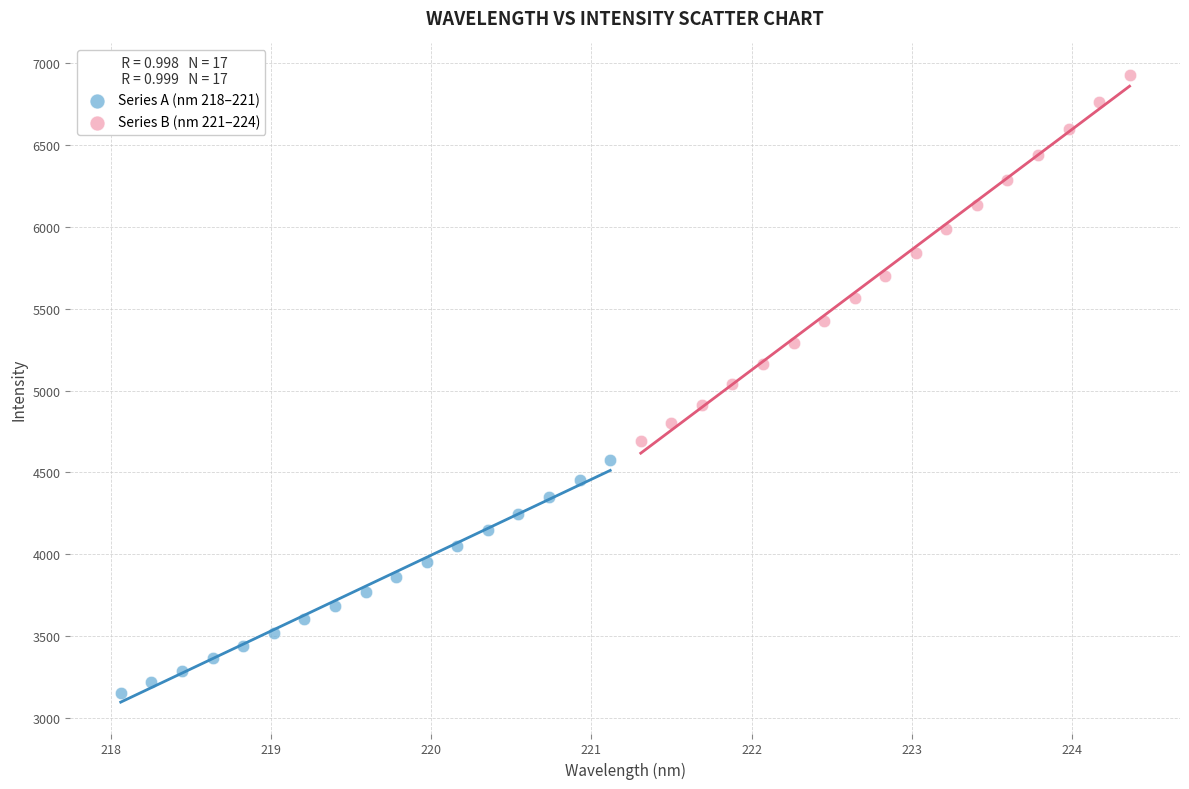

Which series reaches the minimum Y coordinate?

Series A (nm 218–221)